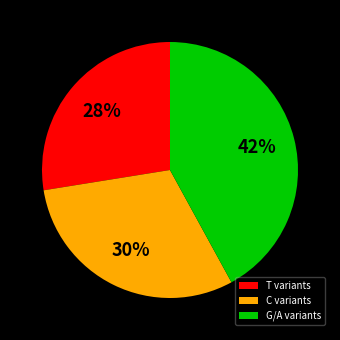

To the nearest percent, what portion does C variants represent?

30%